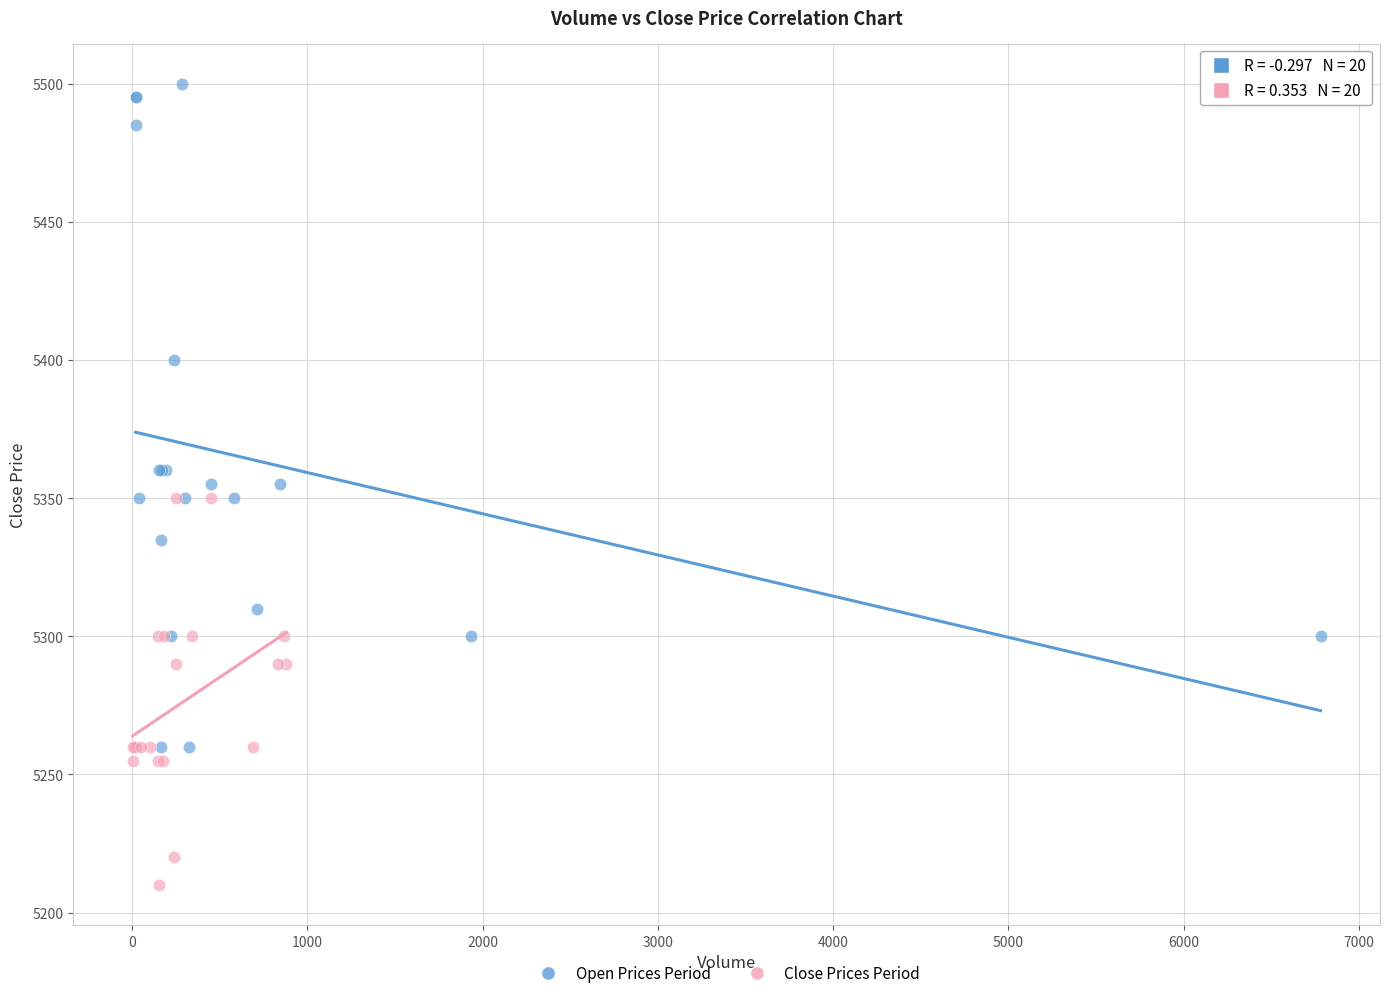

Which series has the largest Y range (max minus min)?

Open Prices Period